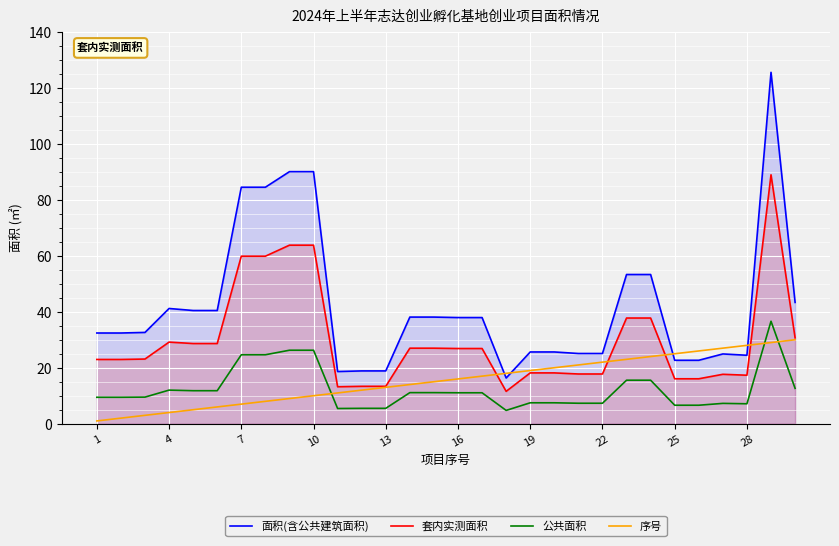

Which series has the largest total across all categories?

面积(含公共建筑面积)